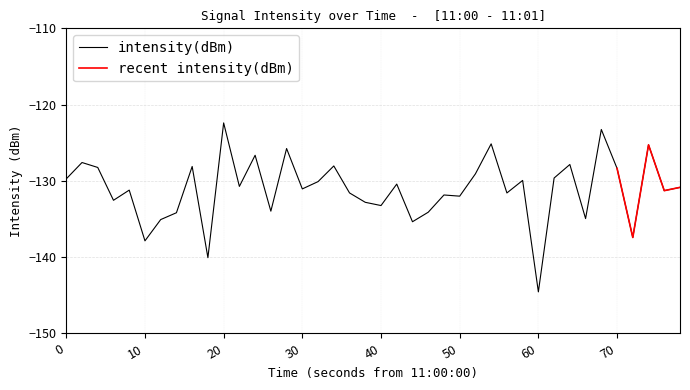

Which category has the highest value in the intensity(dBm) series?

20